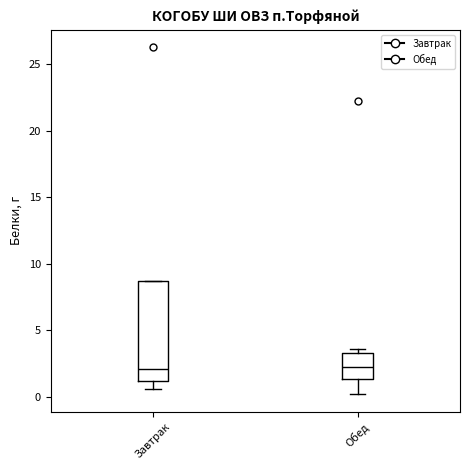

Reading left to right, read every box against the y-axis: the position of its median line, the range the box covers, and the ends of its whiskers. The values are not printed on the chart, so give them approximately, as read against the axis.

Завтрак: median 2.0, box 1.0 to 8.5, whiskers 0.5 to 8.5
Обед: median 2.0, box 1.5 to 3.5, whiskers 0.0 to 3.5 (just above the box's upper edge)